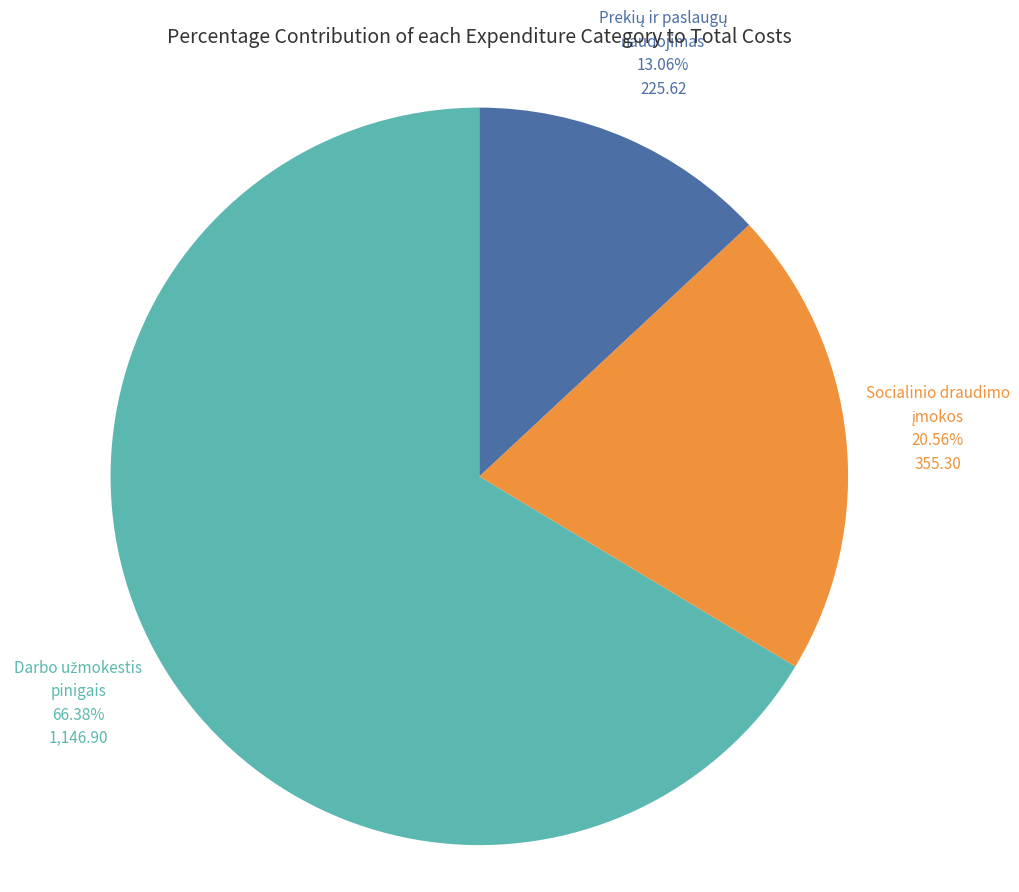

Does any single category account for the majority?

Yes